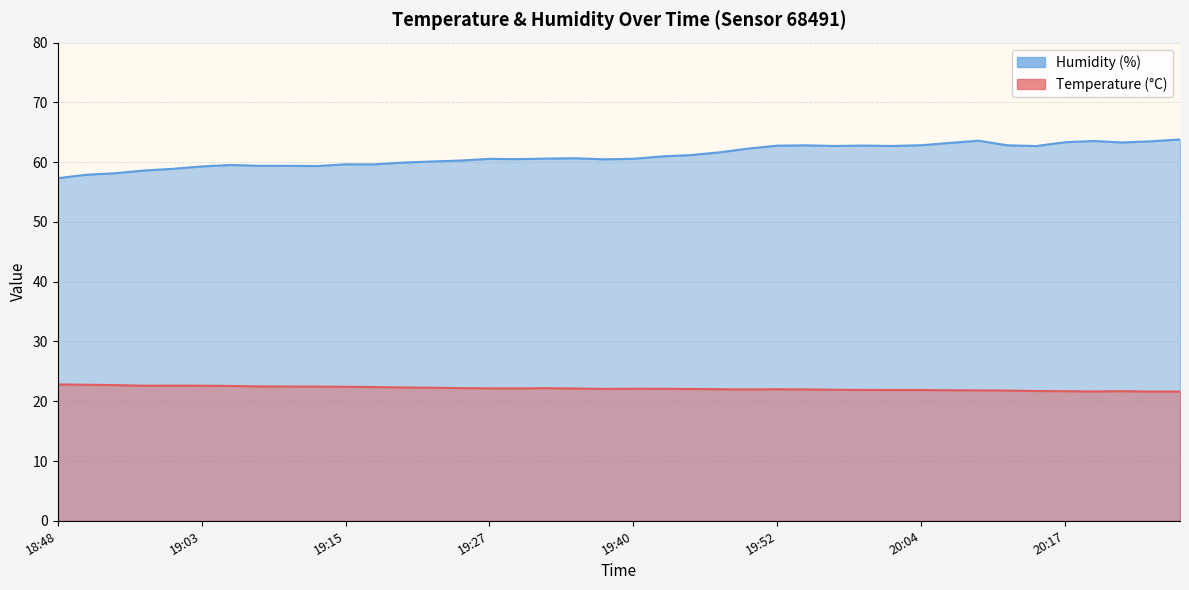

Which label corresponds to the largest value in the chart?

20:26